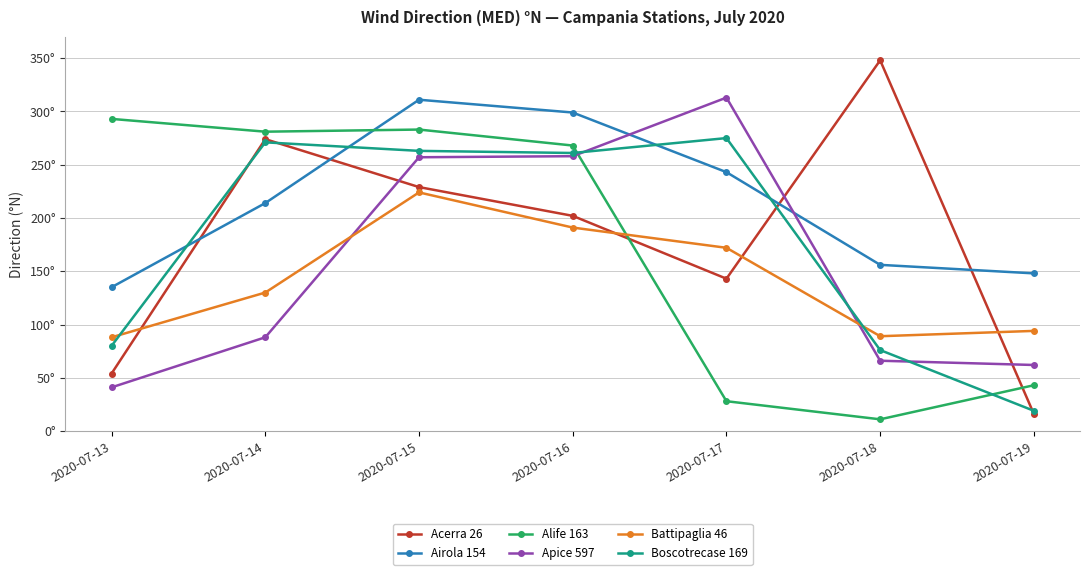

Is the value of Acerra 26 at 2020-07-16 greater than the value of Alife 163 at 2020-07-14?

No